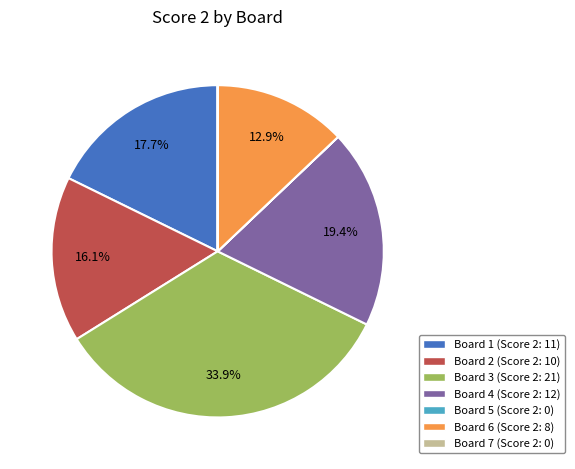

To the nearest percent, what percentage of the pie is Board 6?

13%